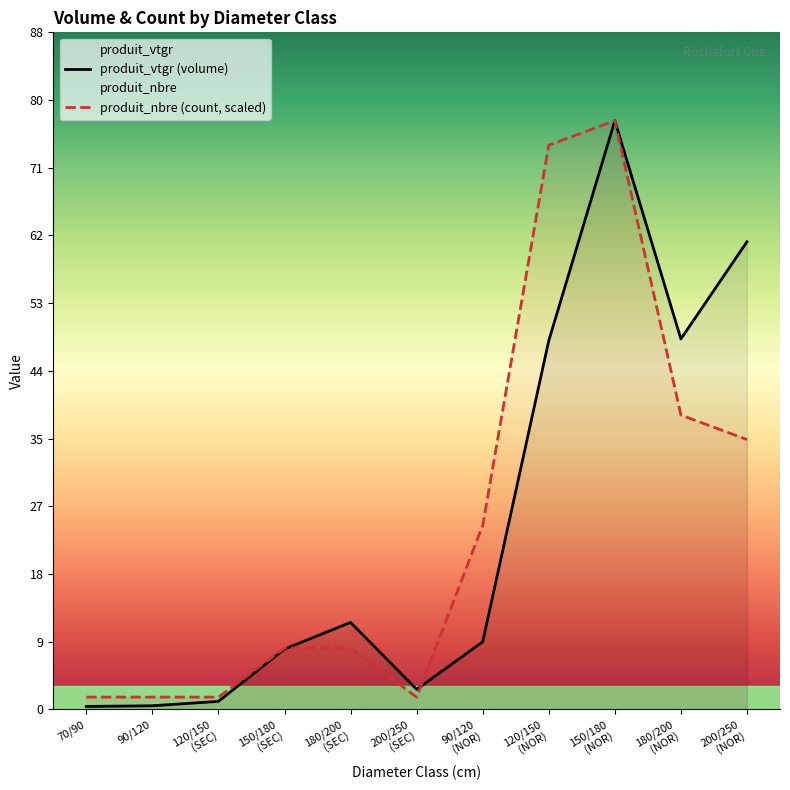

What is the greatest value displayed?

76.9